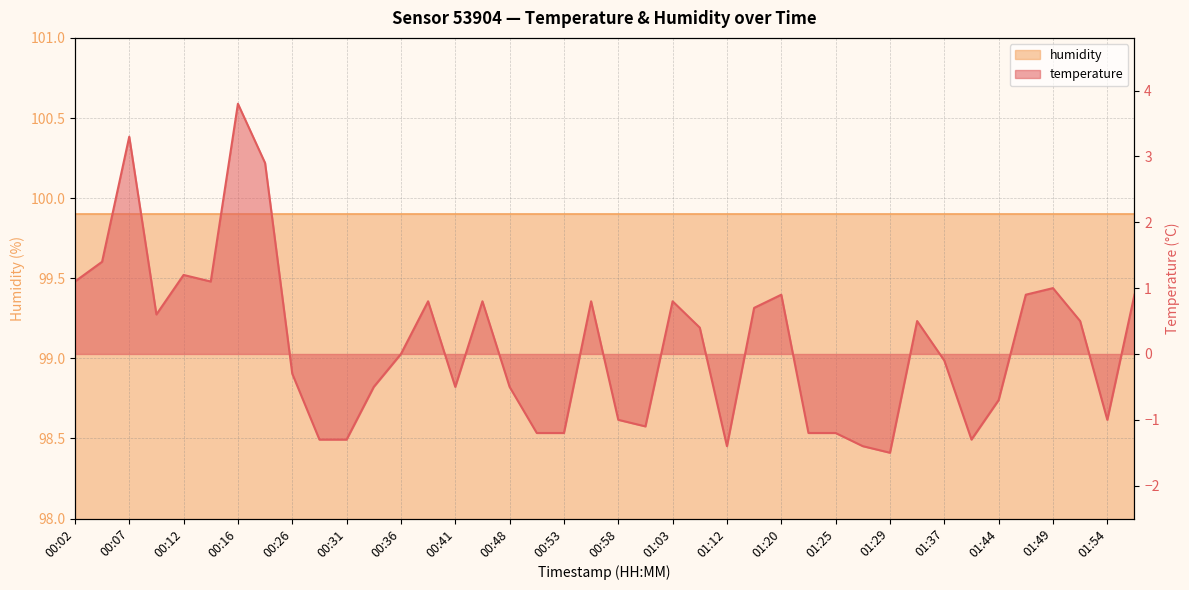

At which label does the data first exceed 0?

00:02